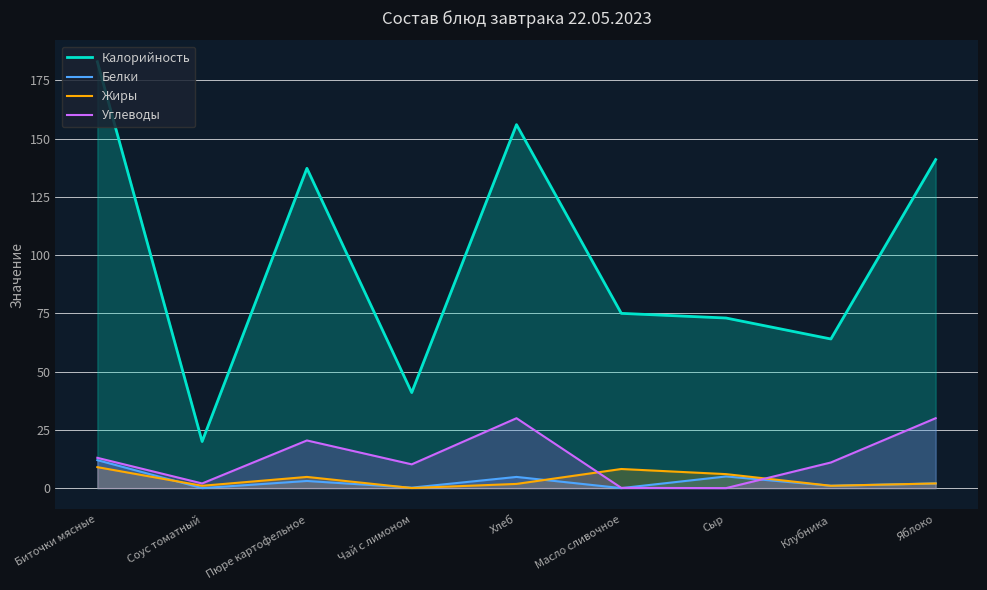

Is it true that Калорийность equals 36.8 at Клубника?

False